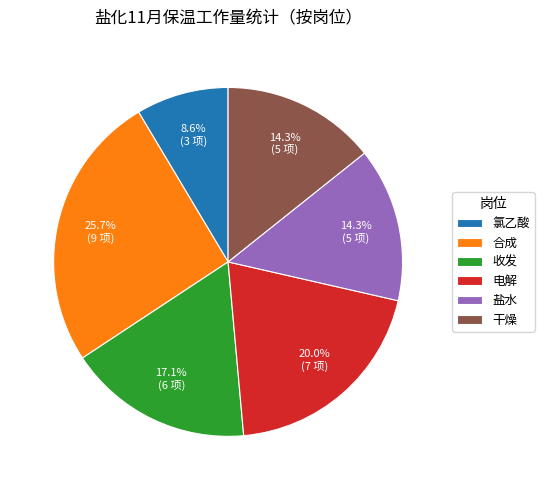

To the nearest percent, what percentage of the pie is 电解?

20%